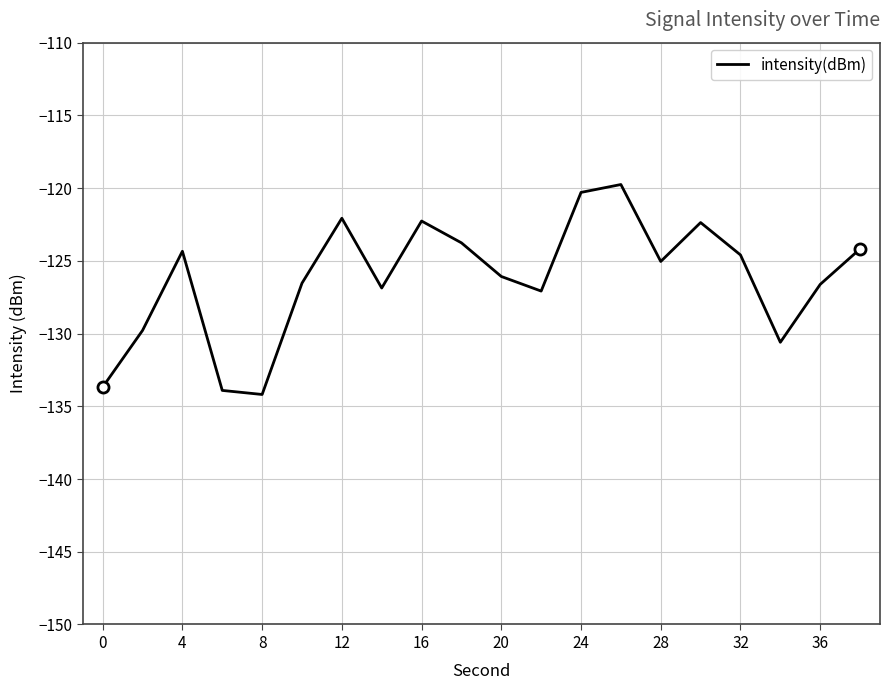

What is the greatest value displayed?

-119.8